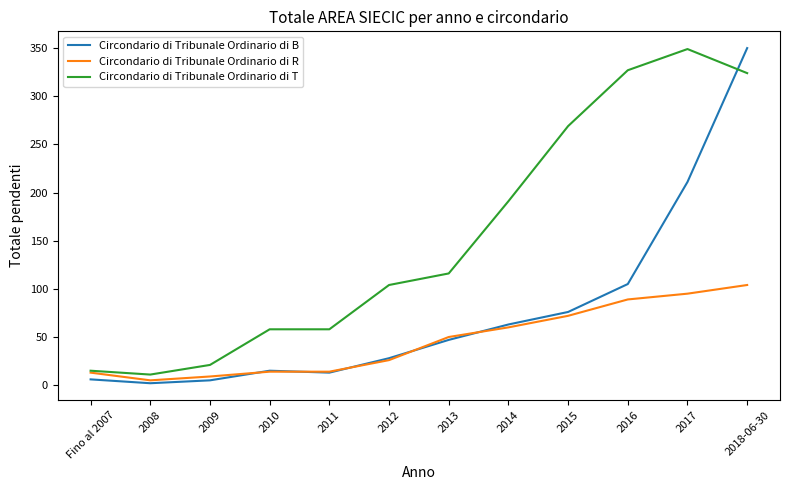

Rank the series by their average value, from highest to lowest.

Circondario di Tribunale Ordinario di T, Circondario di Tribunale Ordinario di B, Circondario di Tribunale Ordinario di R